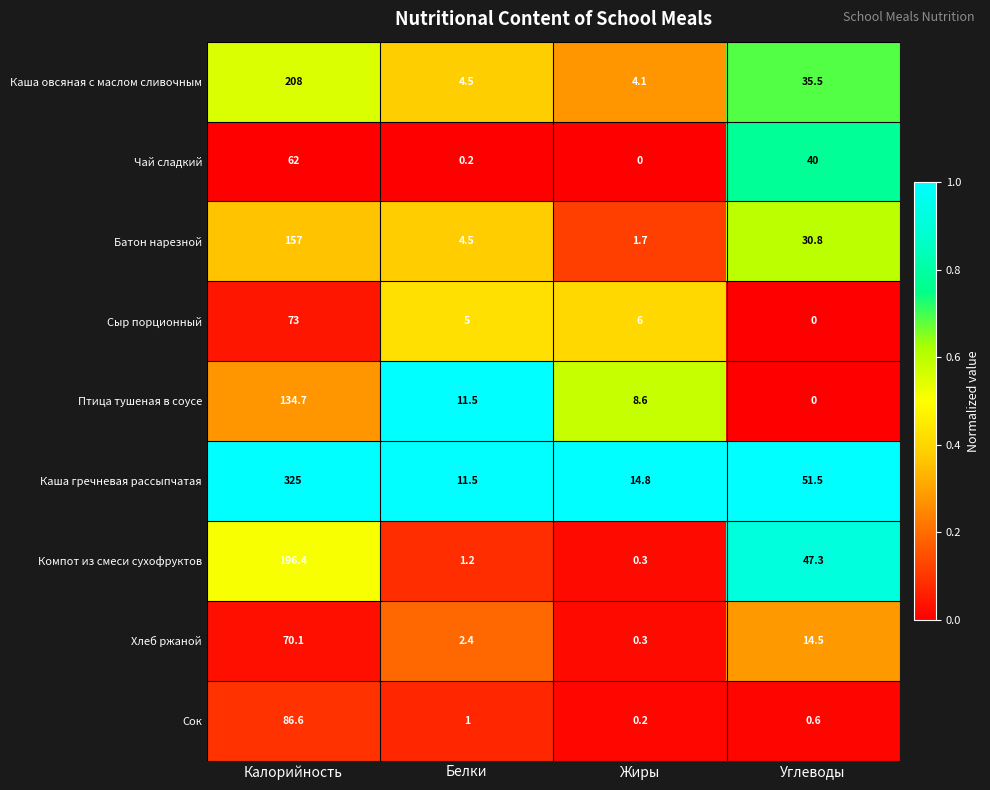

Where does the Птица тушеная в соусе series first go above 11?

Калорийность